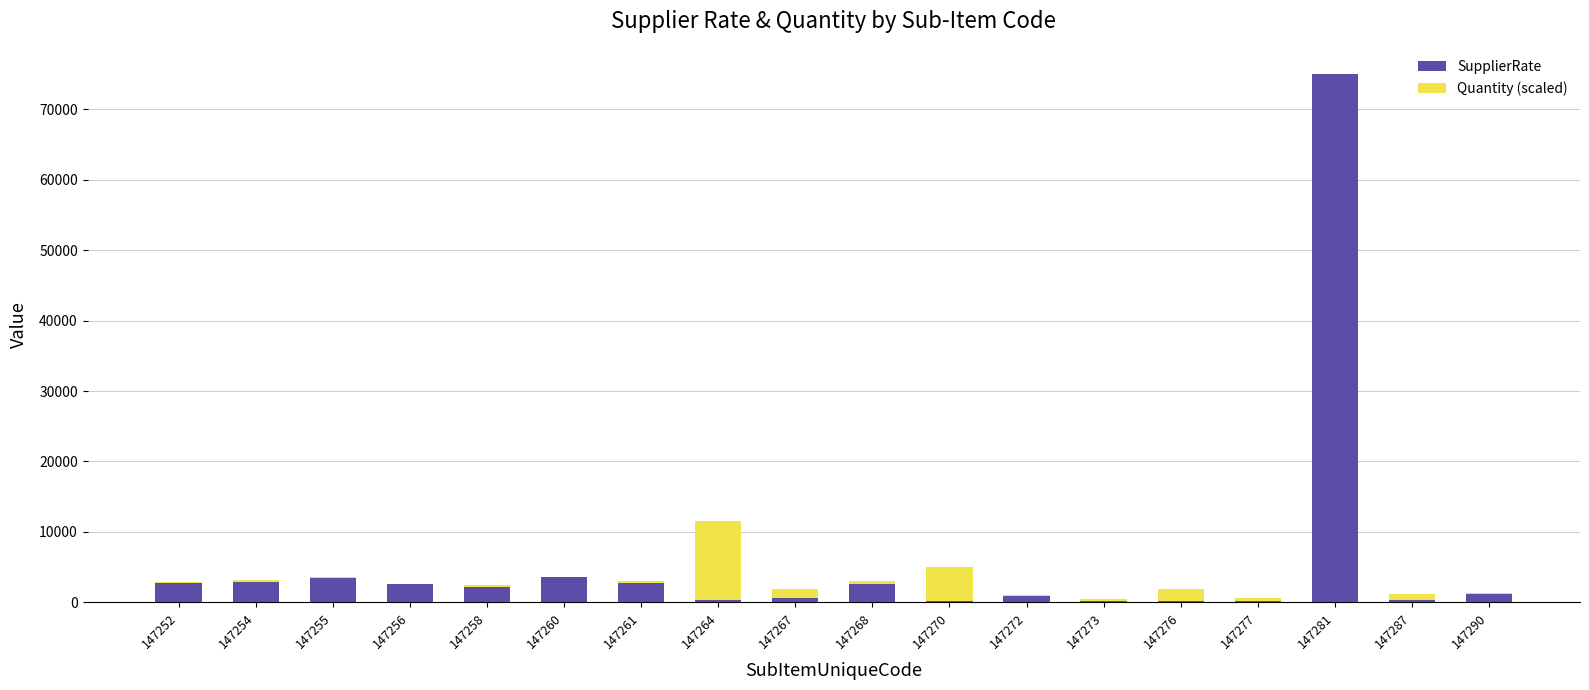

The SupplierRate series shows 600.0 at 147267. True or false?

True